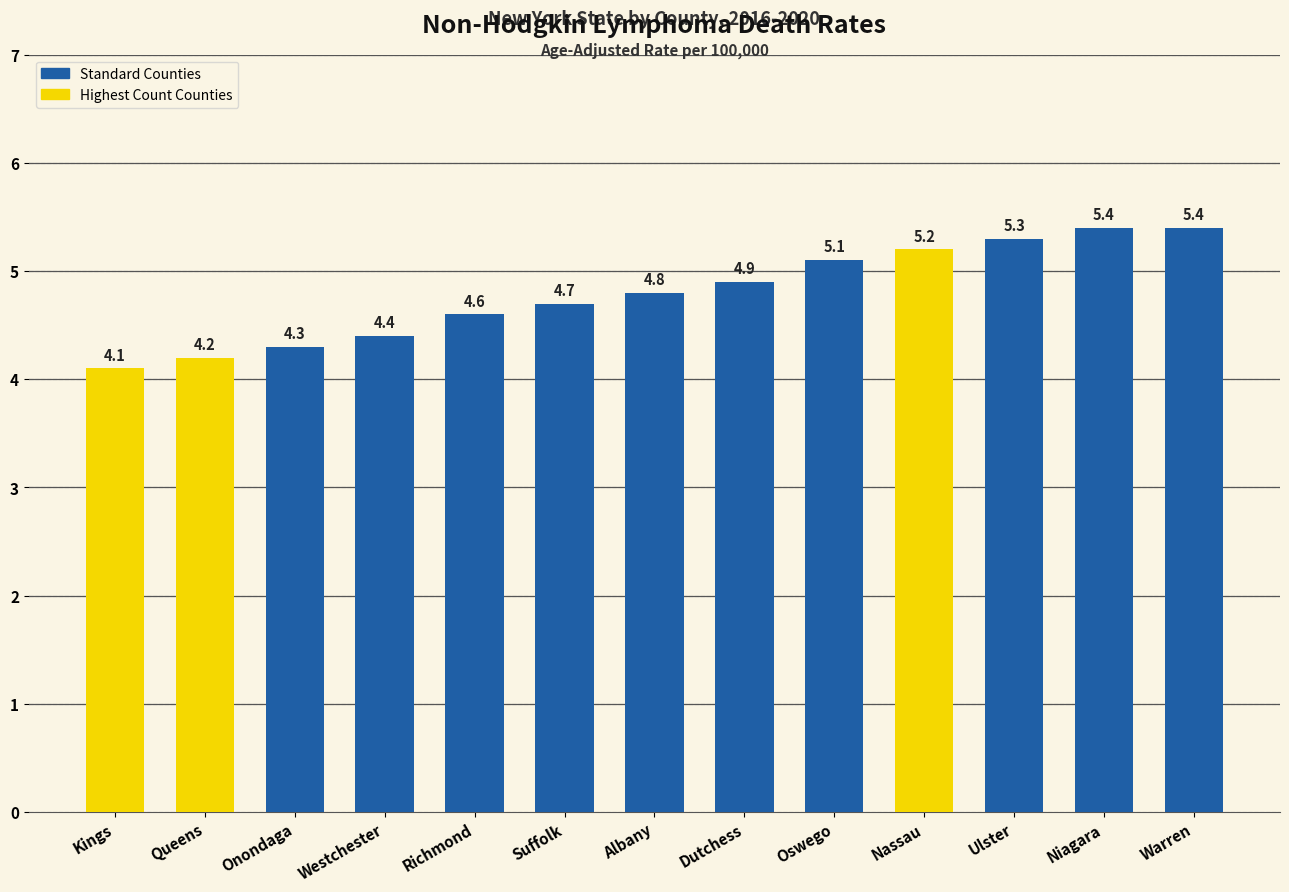

What is the change in value from Westchester to Albany?

+0.4